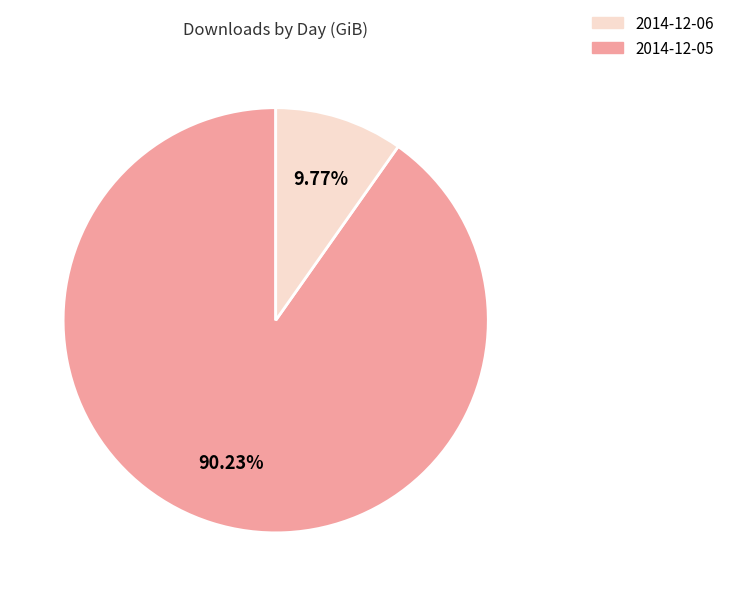

Does any single category account for the majority?

Yes